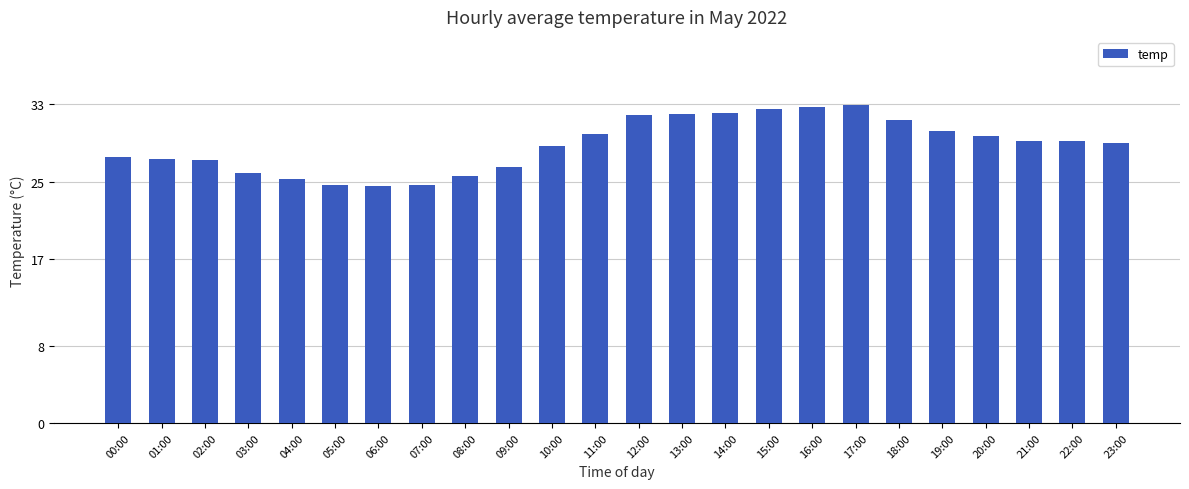

How many bars are there in total?

24